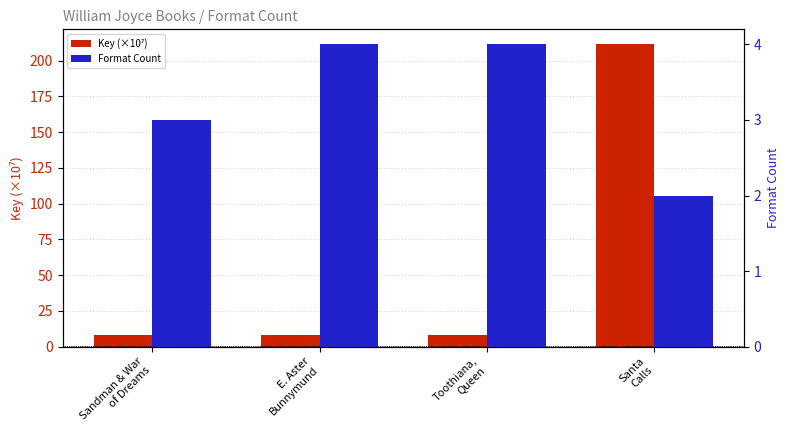

What is the sum of the Key (×10⁷) values at Sandman & War
of Dreams and E. Aster
Bunnymund?

16.4